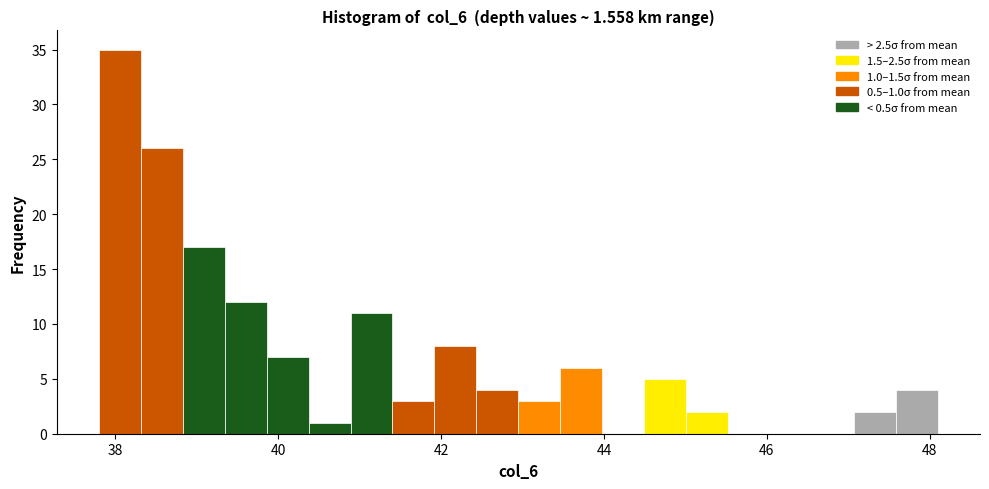

Read against the x-axis, roughly where is the centre of the tallest bar?

38.0